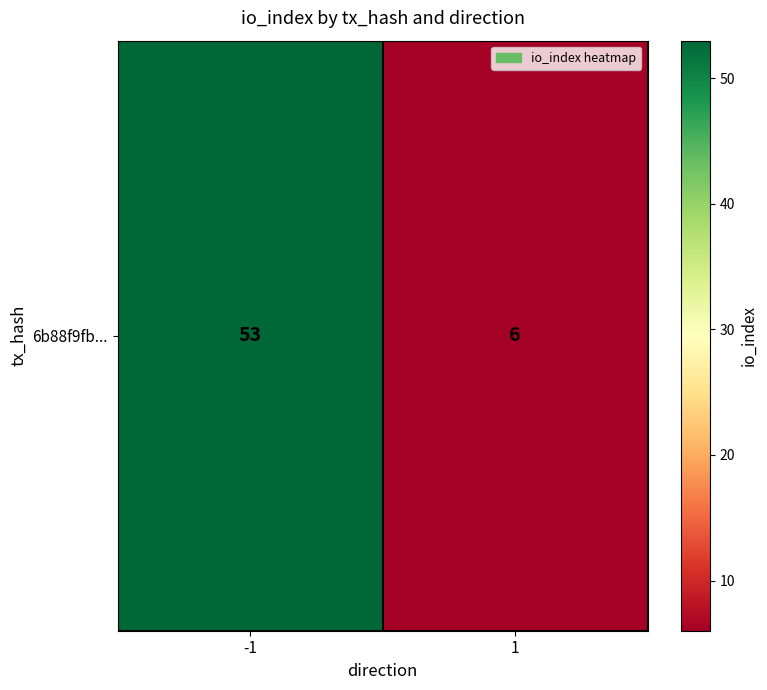

Rank the categories by value from highest to lowest.

-1, 1